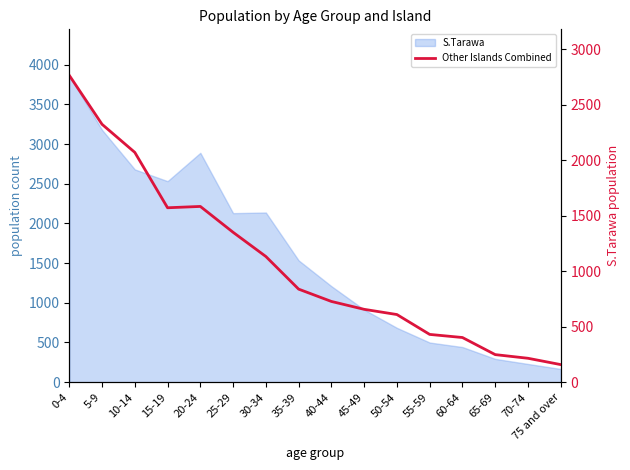

True or false: the data shows 378 at 70-74.

False